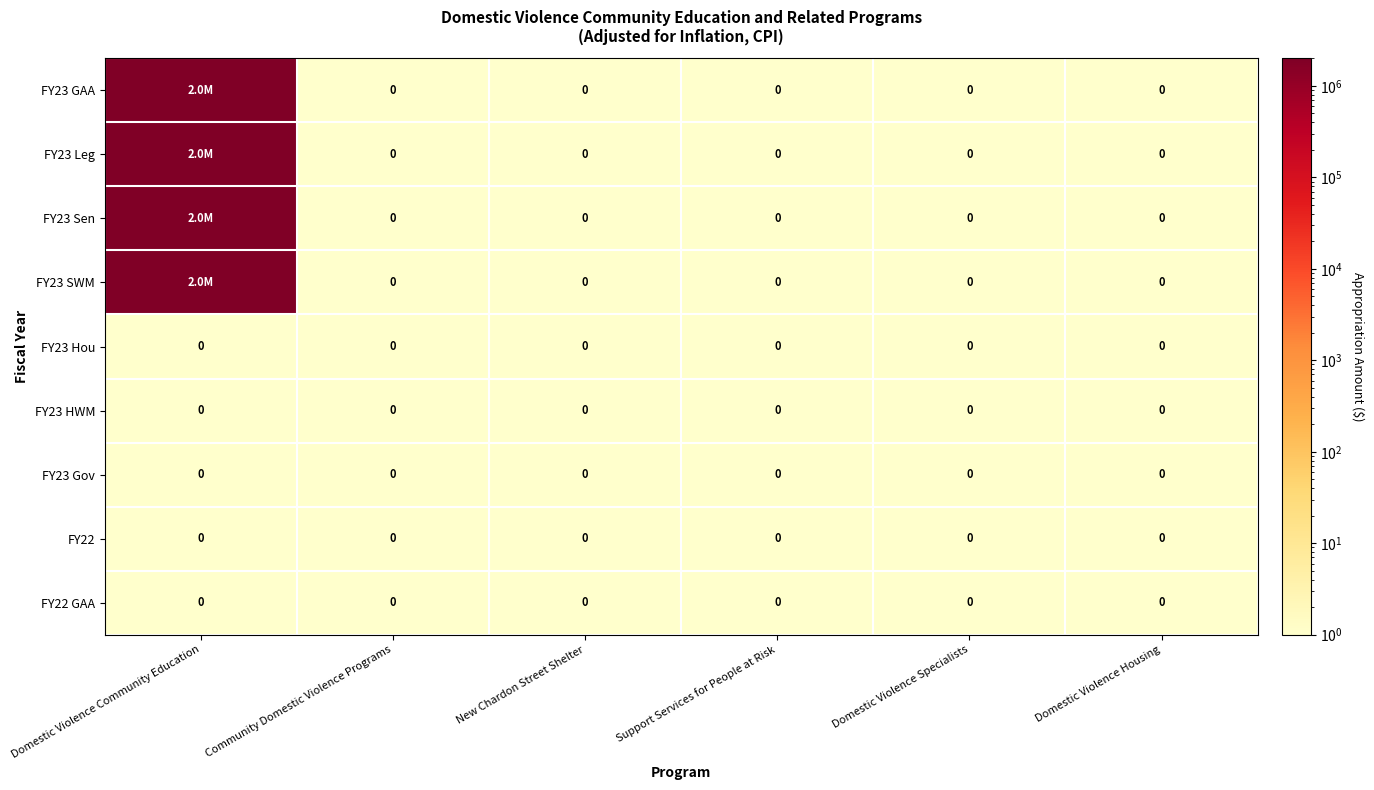

The value of FY22 GAA at Community Domestic Violence Programs is 0. True or false?

True